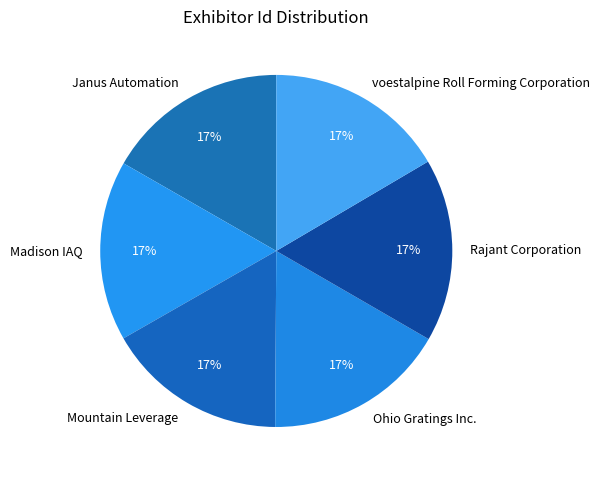

Approximately how many times larger is the value at Rajant Corporation compared to voestalpine Roll Forming Corporation?

1.0